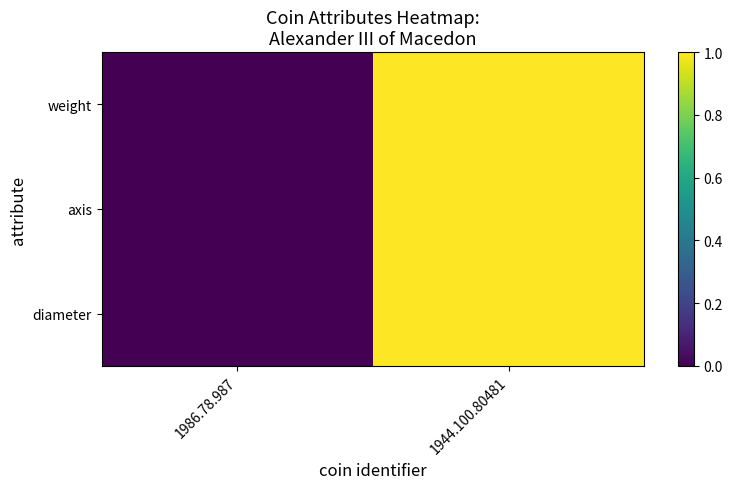

Which has a higher value, 1986.78.987 or 1944.100.80481?

1944.100.80481